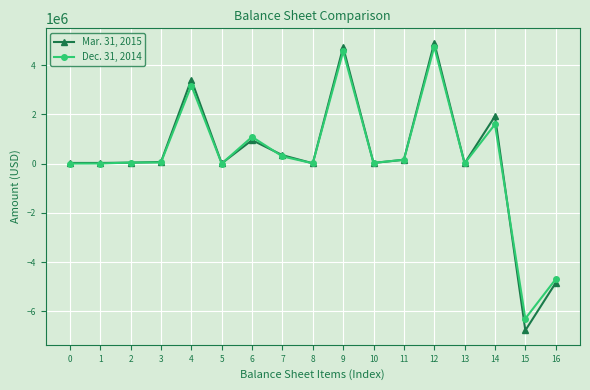

How many data points in Dec. 31, 2014 are less than 42601?

8